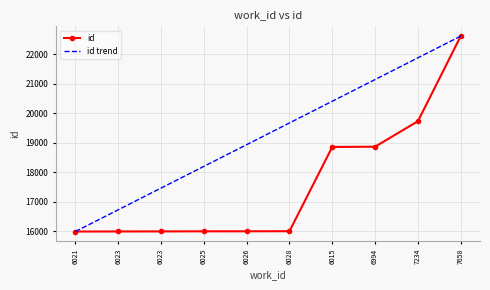

What are all the series names shown in the legend?

id, id trend